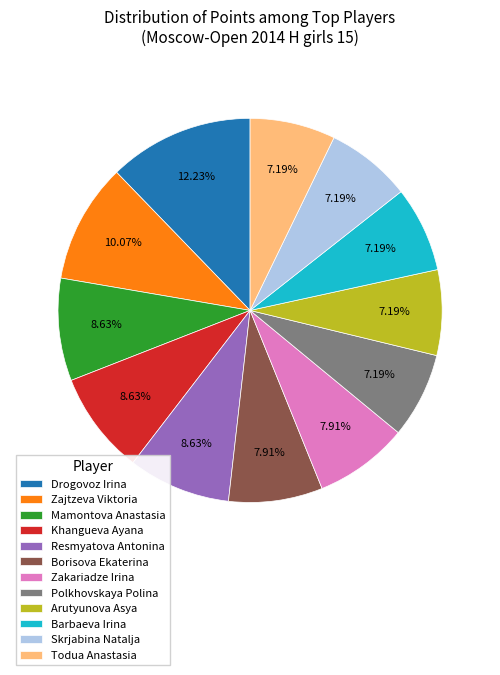

Count the number of slices in the pie.

12